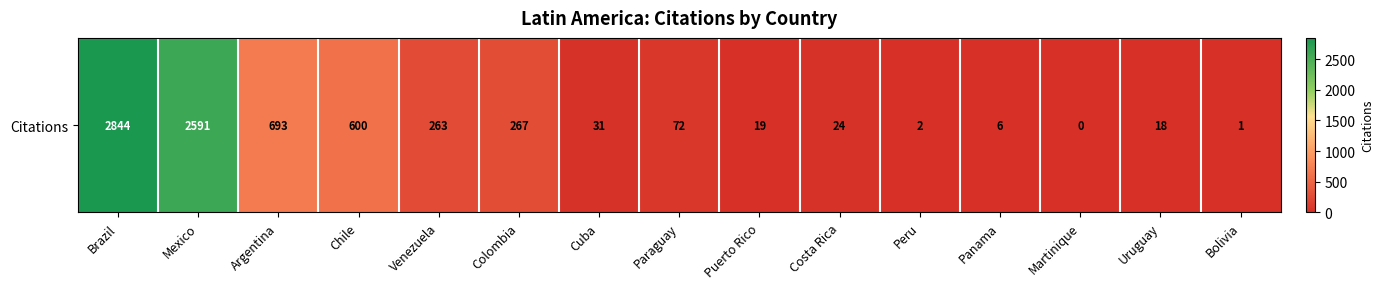

List the labels in order of value, smallest first.

Martinique, Bolivia, Peru, Panama, Uruguay, Puerto Rico, Costa Rica, Cuba, Paraguay, Venezuela, Colombia, Chile, Argentina, Mexico, Brazil